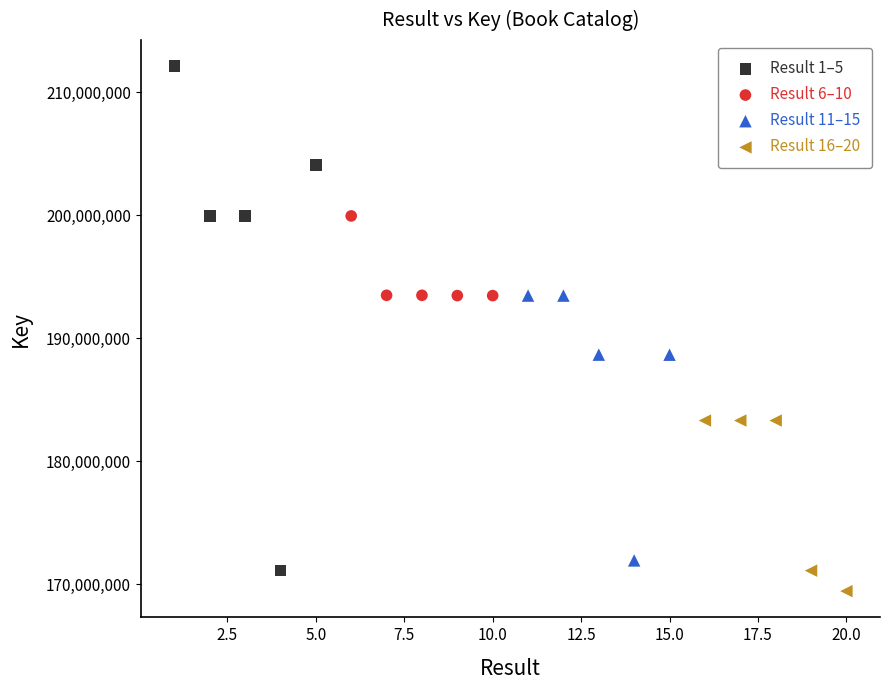

Which series has the largest Y range (max minus min)?

Result 1–5